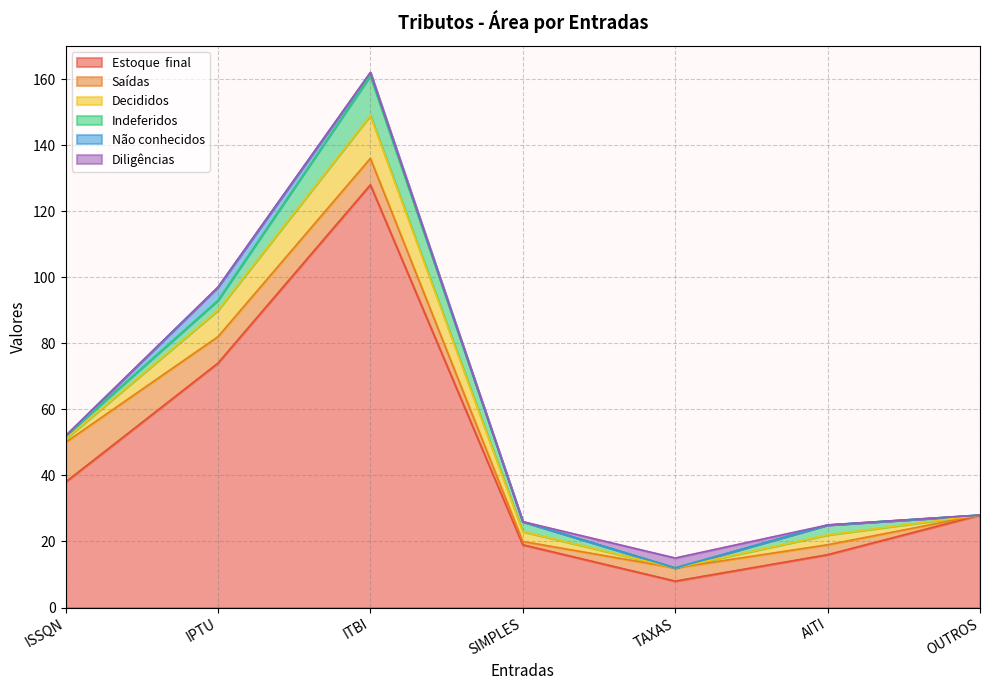

What is the label of the 5th point from the right?

ITBI